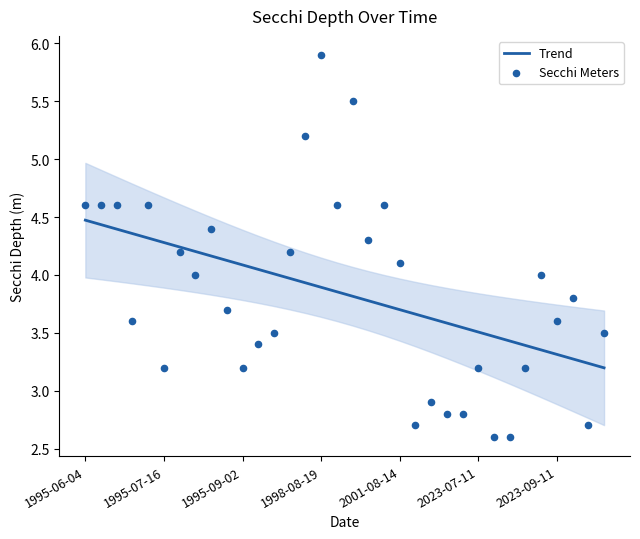

Is the value of Secchi Meters at 32 greater than the value of Trend at 12?

No